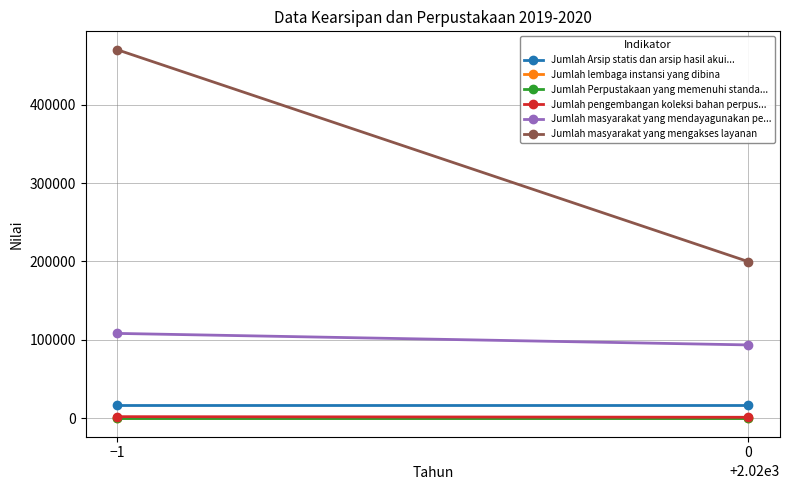

The value of Jumlah Arsip statis dan arsip hasil akui... at −1 is 31368. True or false?

False